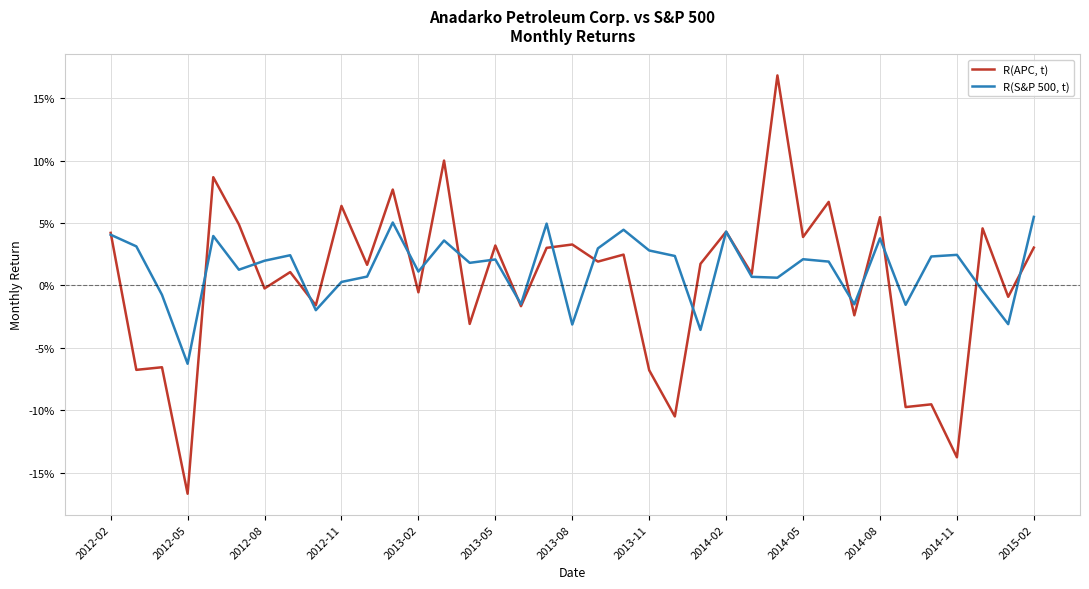

What is the difference between the maximum and minimum values in the R(APC, t) series?

0.3